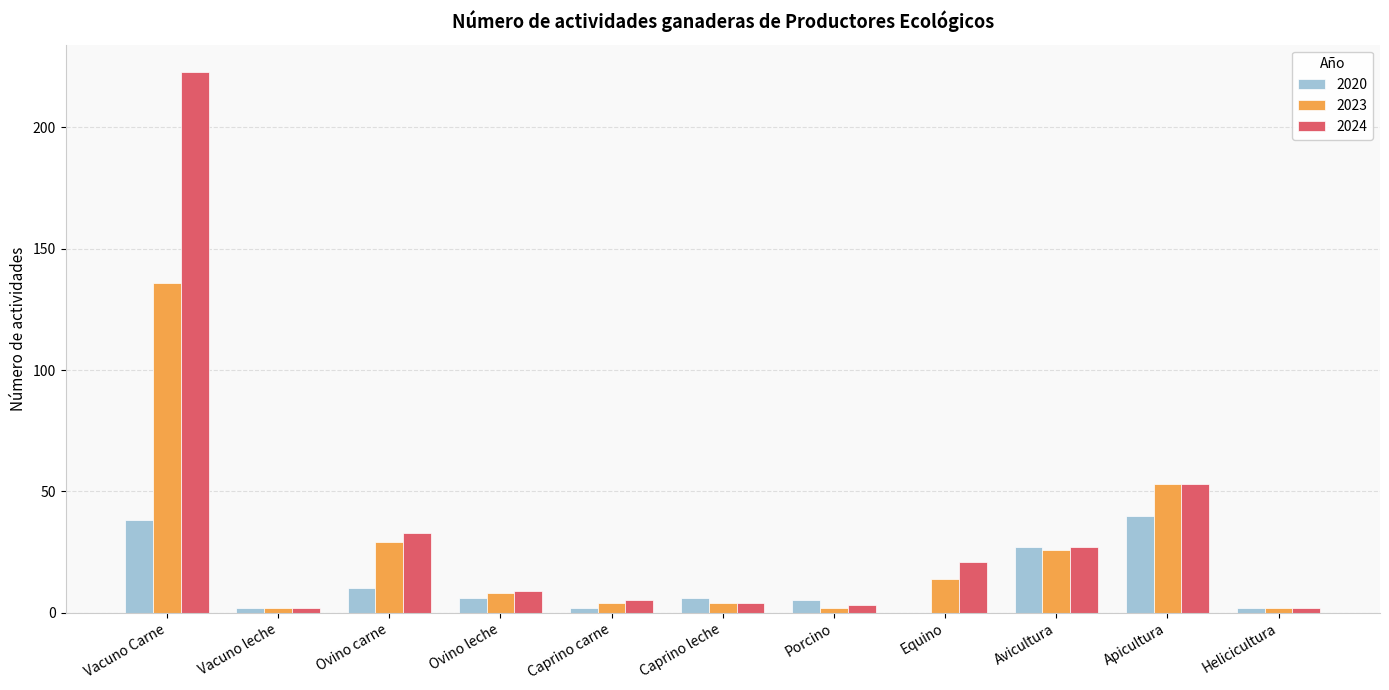

Which category has the highest value in the 2023 series?

Vacuno Carne